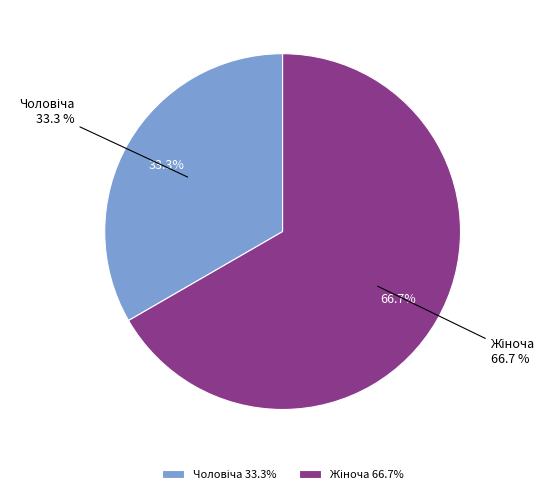

To the nearest percent, what is the difference between the Жіноча and Чоловіча slice percentages?

33%